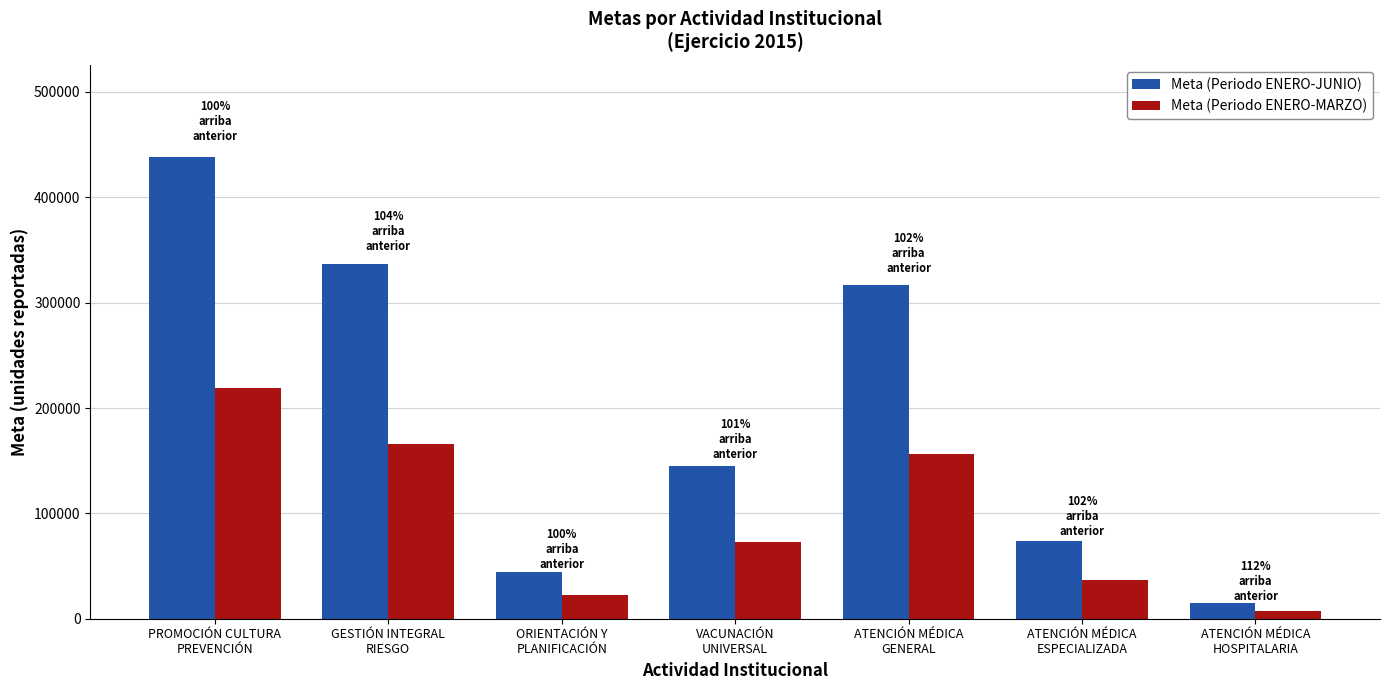

Is the value of Meta (Periodo ENERO-JUNIO) at GESTIÓN INTEGRAL
RIESGO greater than the value of Meta (Periodo ENERO-MARZO) at ATENCIÓN MÉDICA
HOSPITALARIA?

Yes